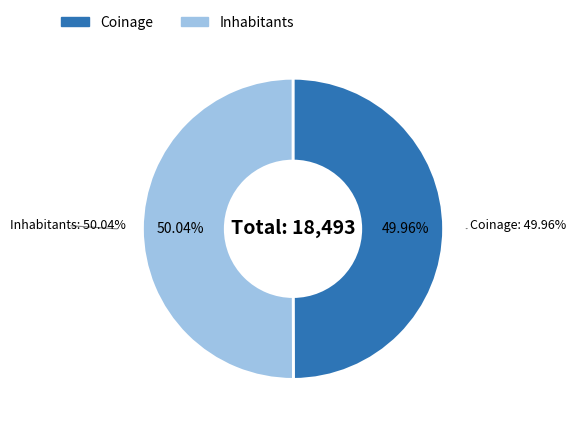

To the nearest percent, what percentage of the pie is Inhabitants?

50%